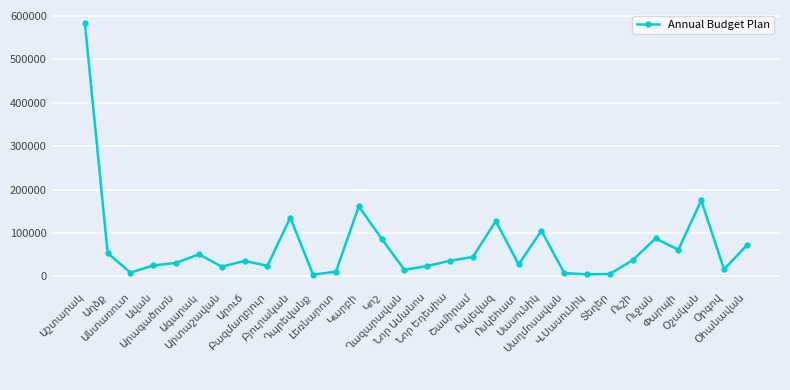

What is the greatest value displayed?

584380.8